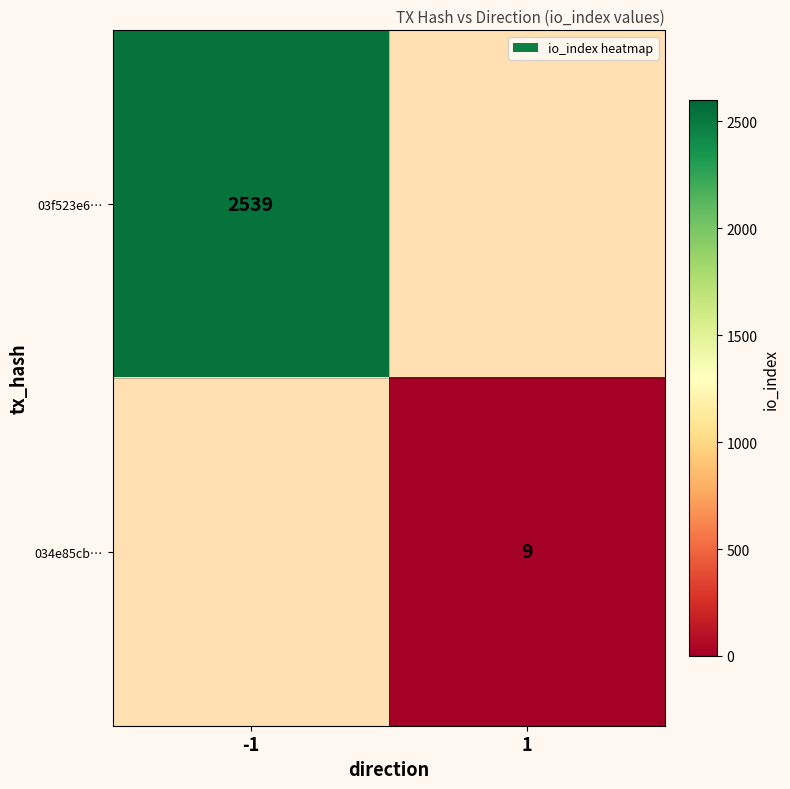

The 03f523e6… series shows 3924.2 at -1. True or false?

False